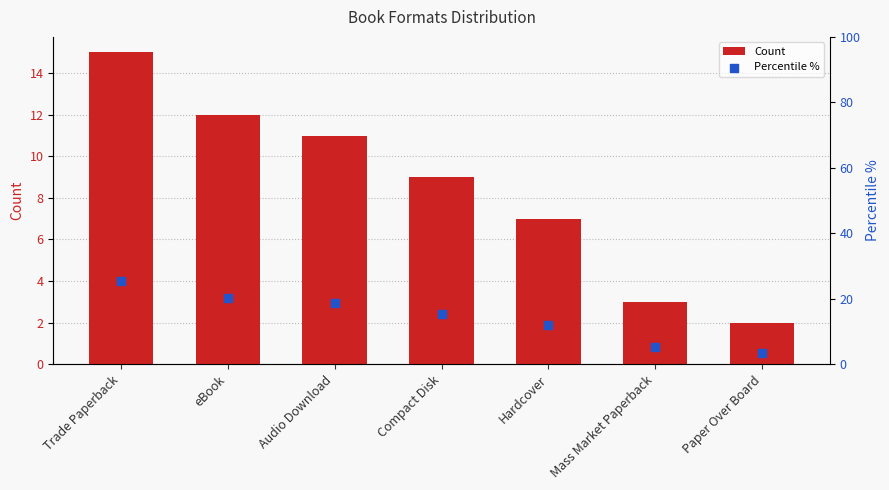

Which series reaches the minimum Y coordinate?

Count